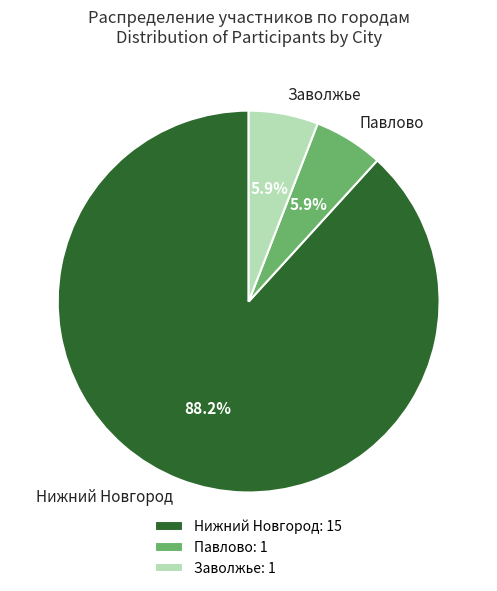

How many slices are in this pie chart?

3